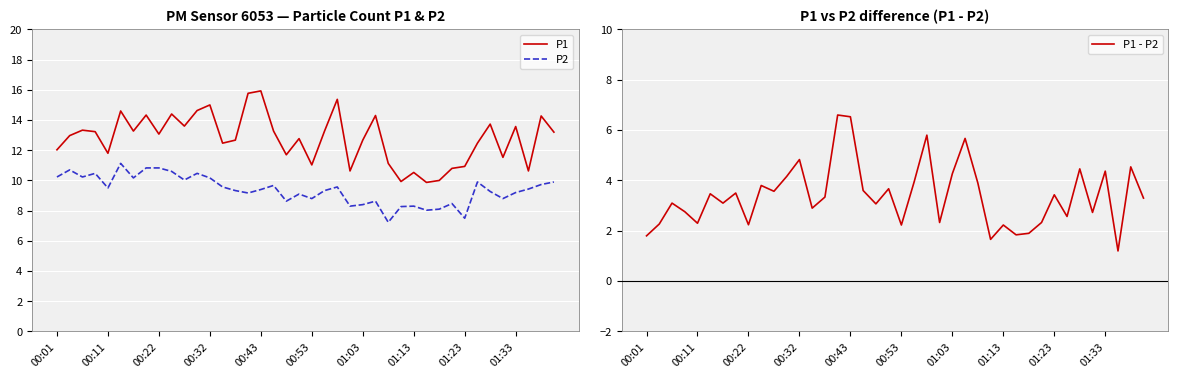

True or false: P2 and P1 cross at least once.

False